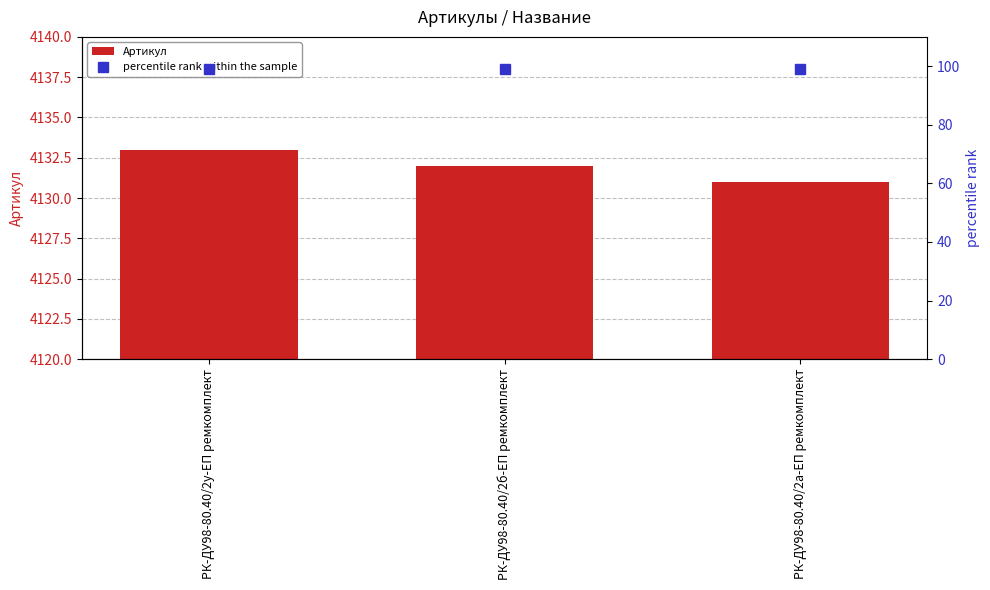

What position from the left is РК-ДУ98-80.40/2у-ЕП ремкомплект?

1